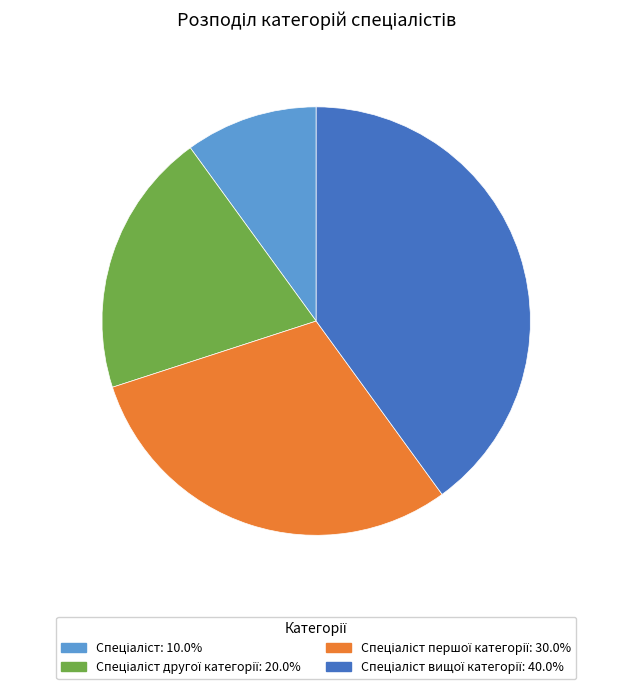

Is there a majority slice in this chart?

No